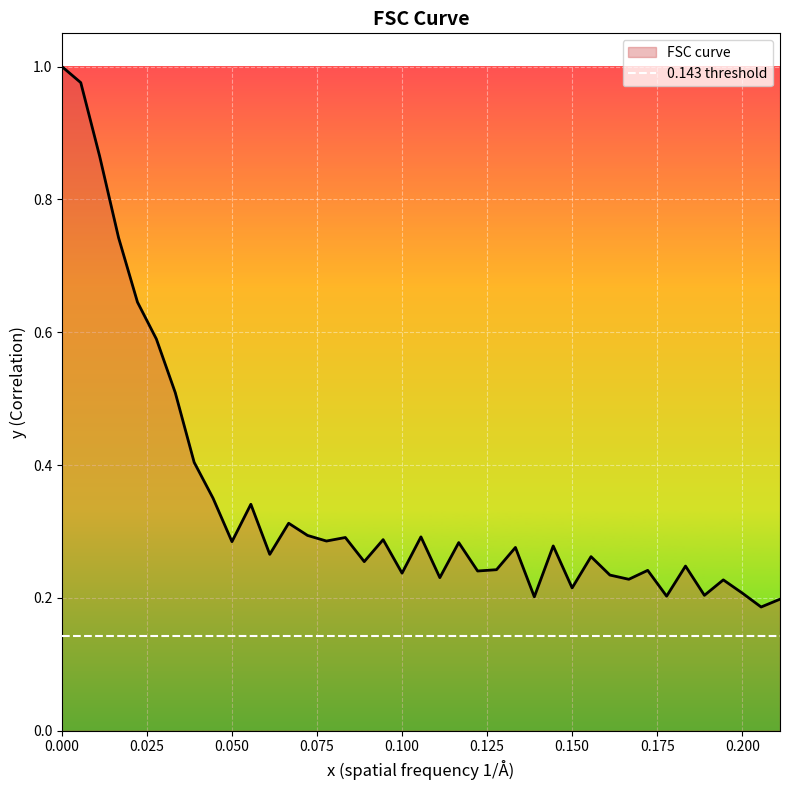

What is the difference between the maximum and minimum values?

0.8